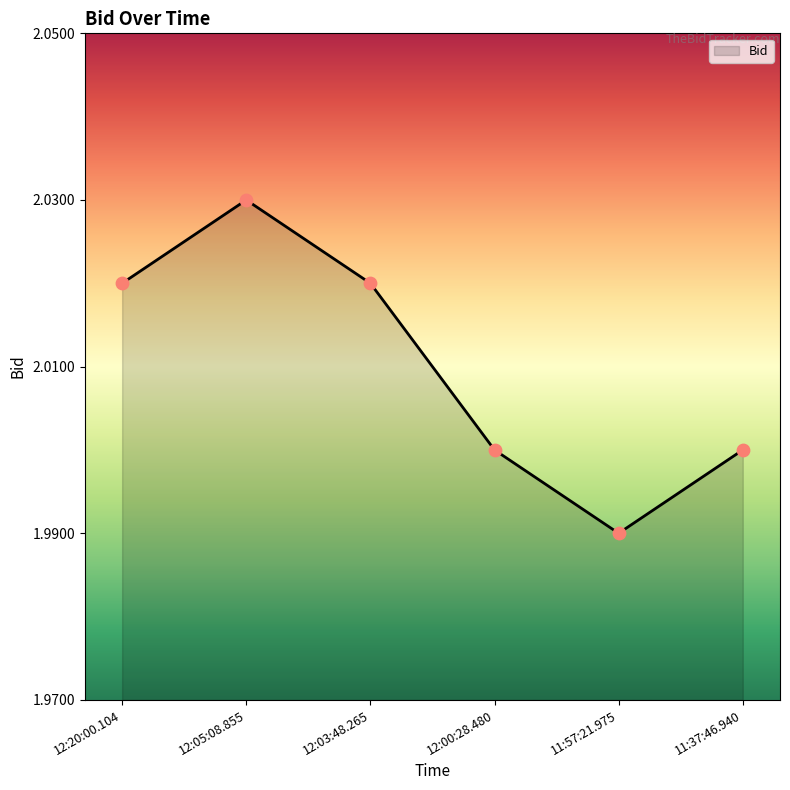

Between 12:05:08.855 and 12:20:00.104, which is larger?

12:05:08.855